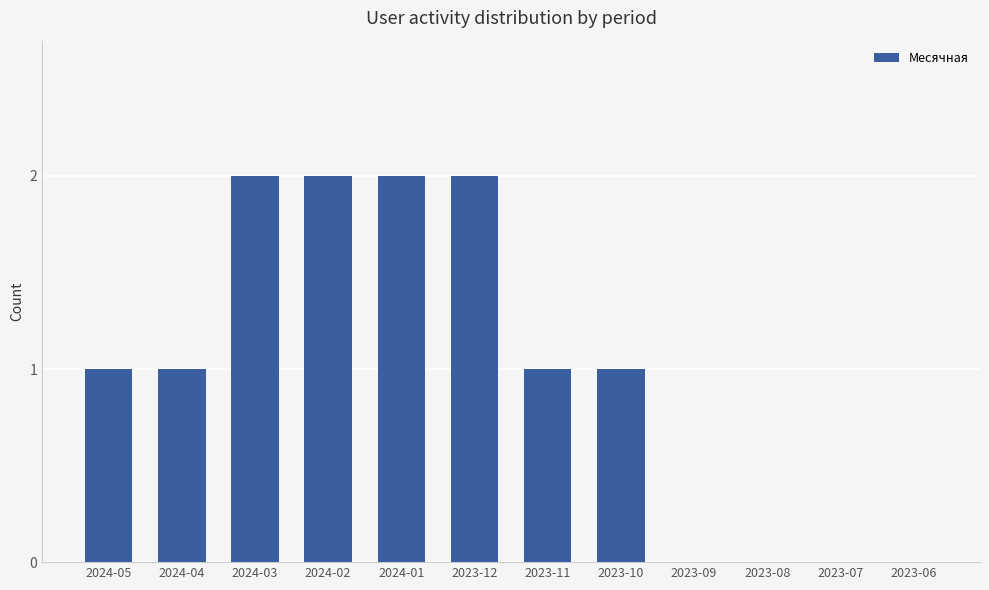

Reading right to left, transcribe all the data shown in this chart.

2023-06=0	2023-07=0	2023-08=0	2023-09=0	2023-10=1	2023-11=1	2023-12=2	2024-01=2	2024-02=2	2024-03=2	2024-04=1	2024-05=1